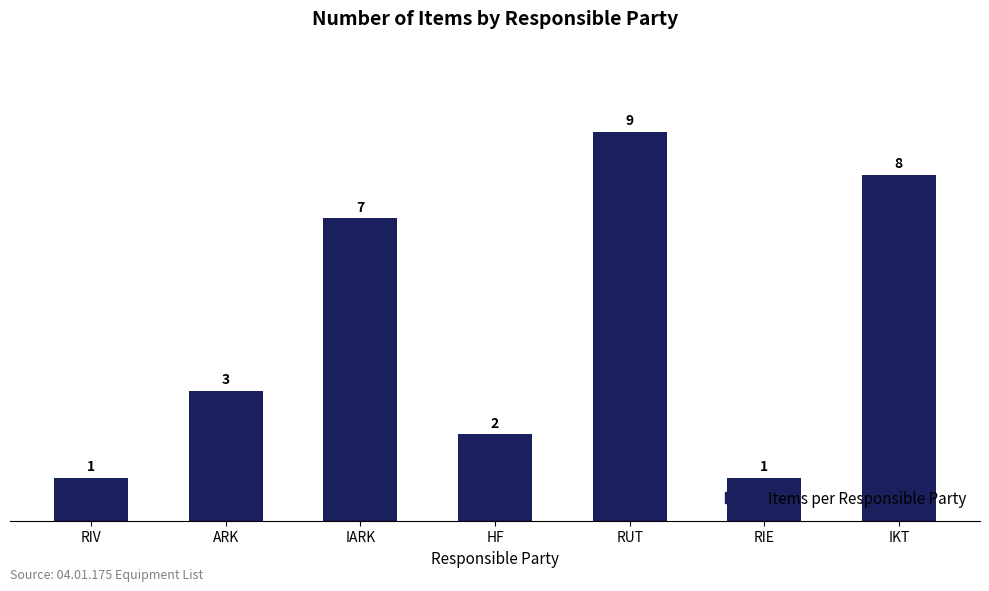

What is the minimum value shown in the chart?

1